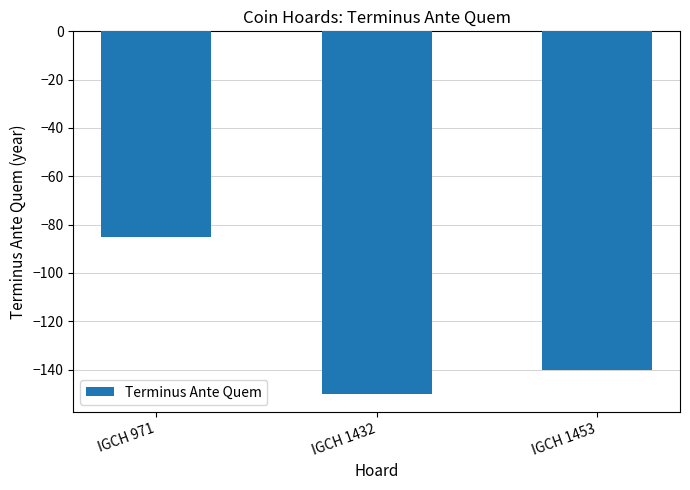

How many series are shown in this chart?

1